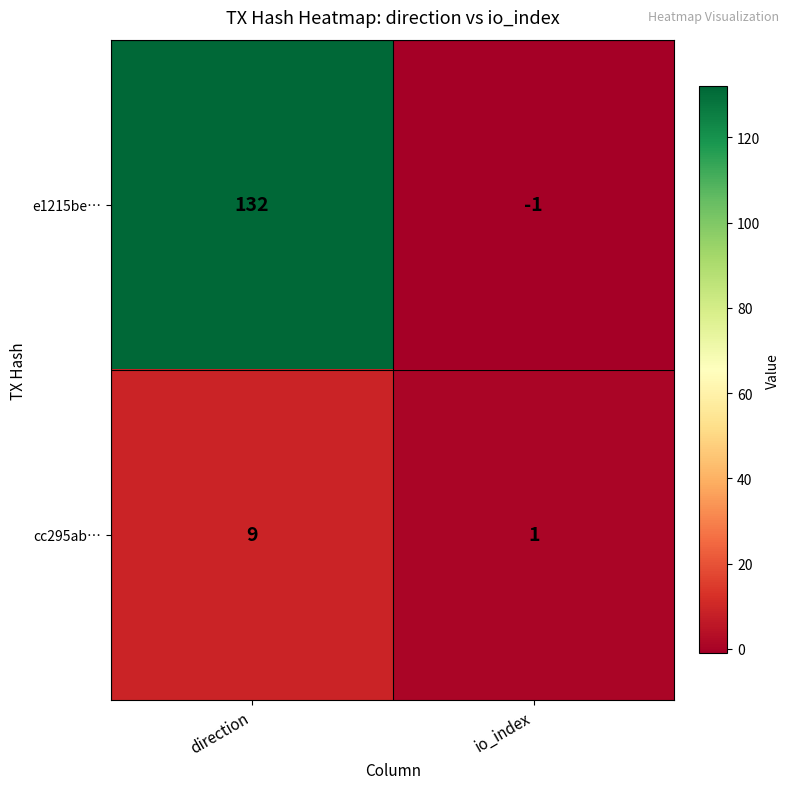

What is the total value across all series at direction?

141